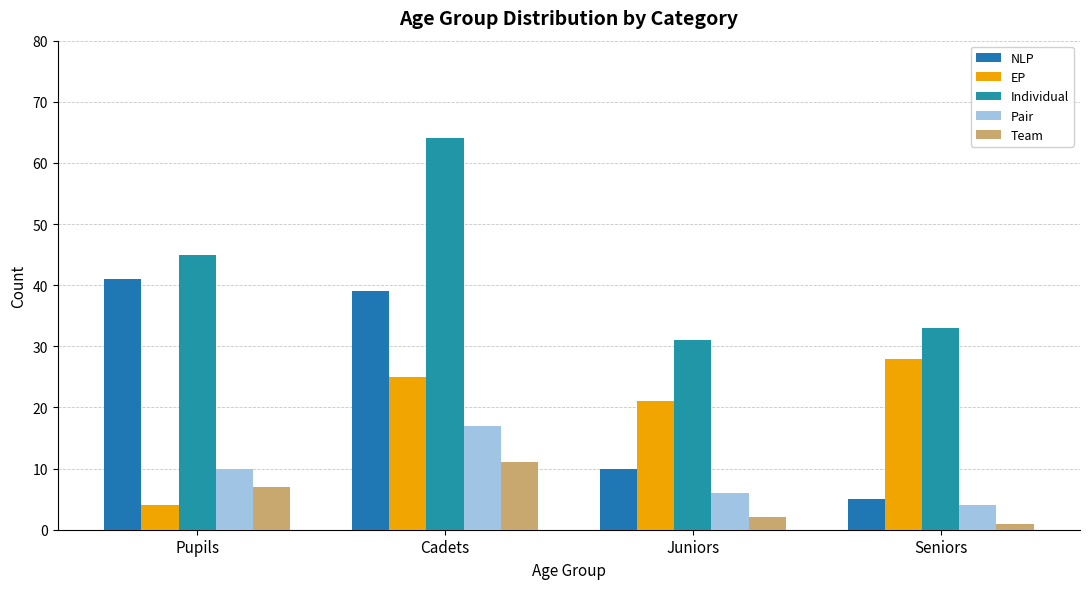

What is the difference between the highest and lowest values at Juniors?

29